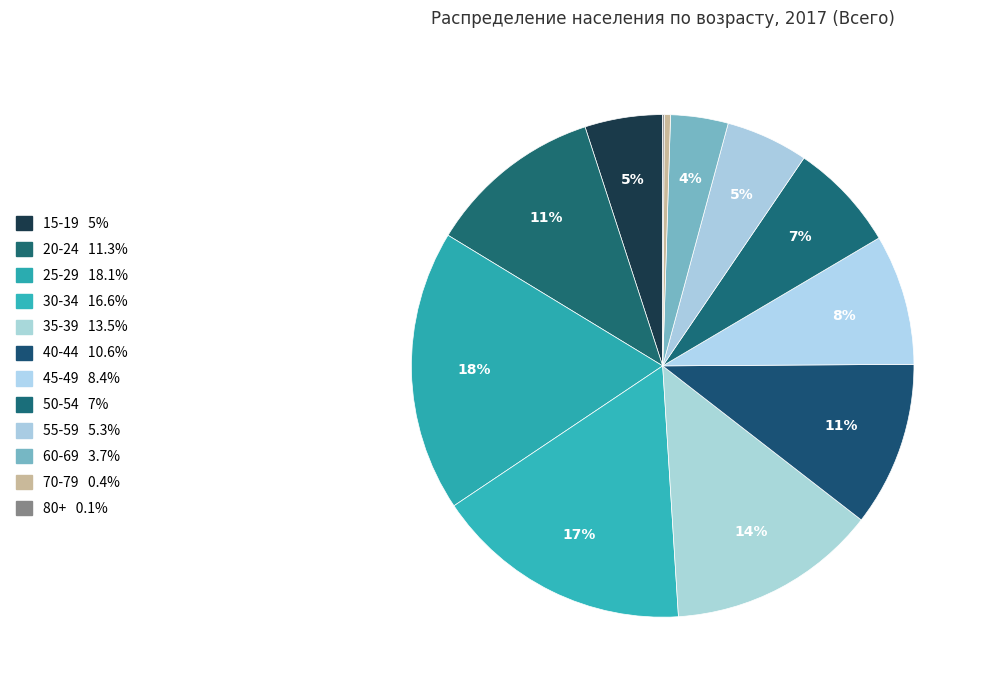

To the nearest percent, what is the difference between the largest and smallest slice percentages?

18%